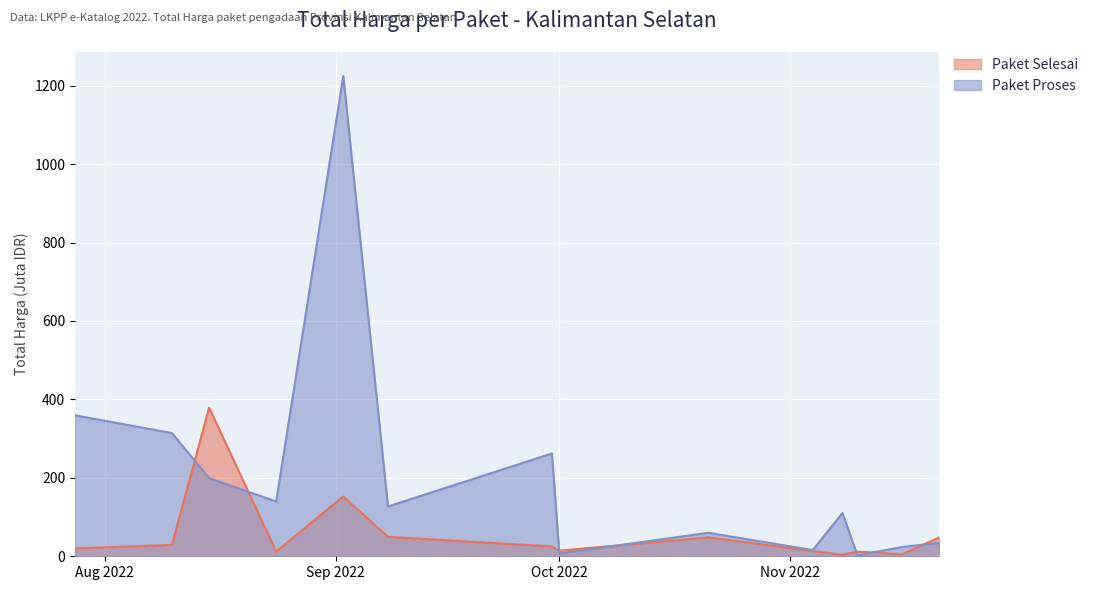

How many data points in Paket Selesai are above 25?

7